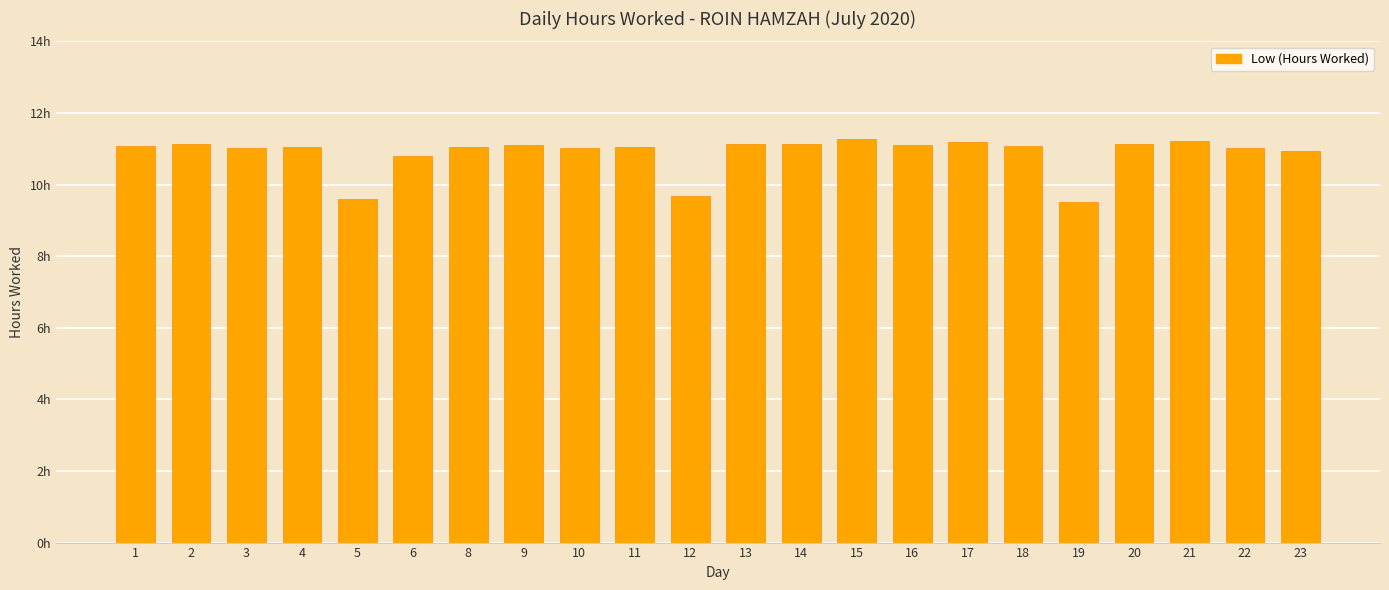

What is the smallest value displayed?

9.5